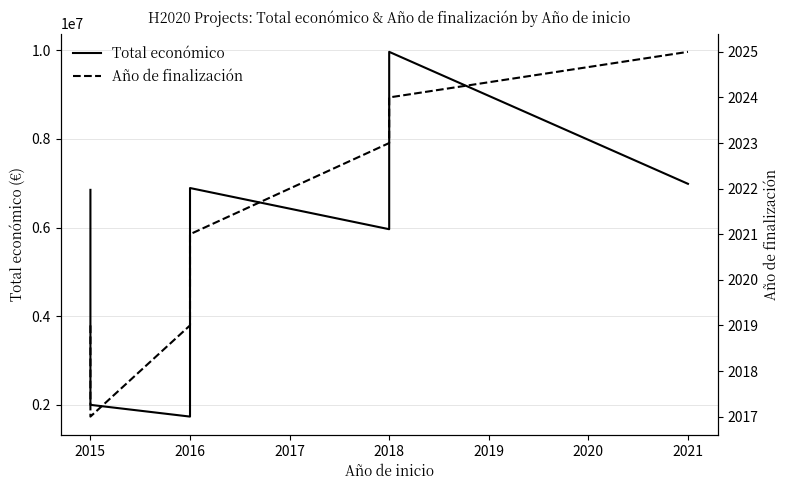

True or false: Total económico has more than 0 interior local peaks.

True